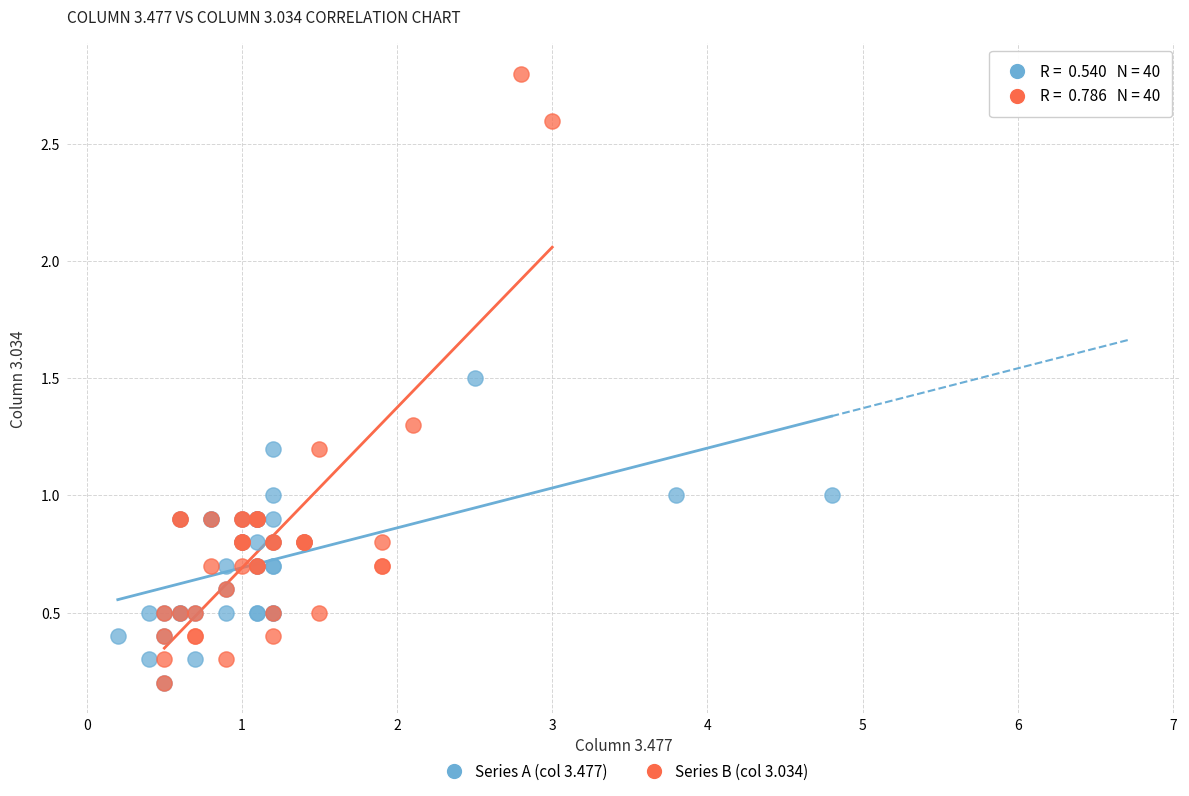

What are all the series names shown in the legend?

Series A (col 3.477), Series B (col 3.034)